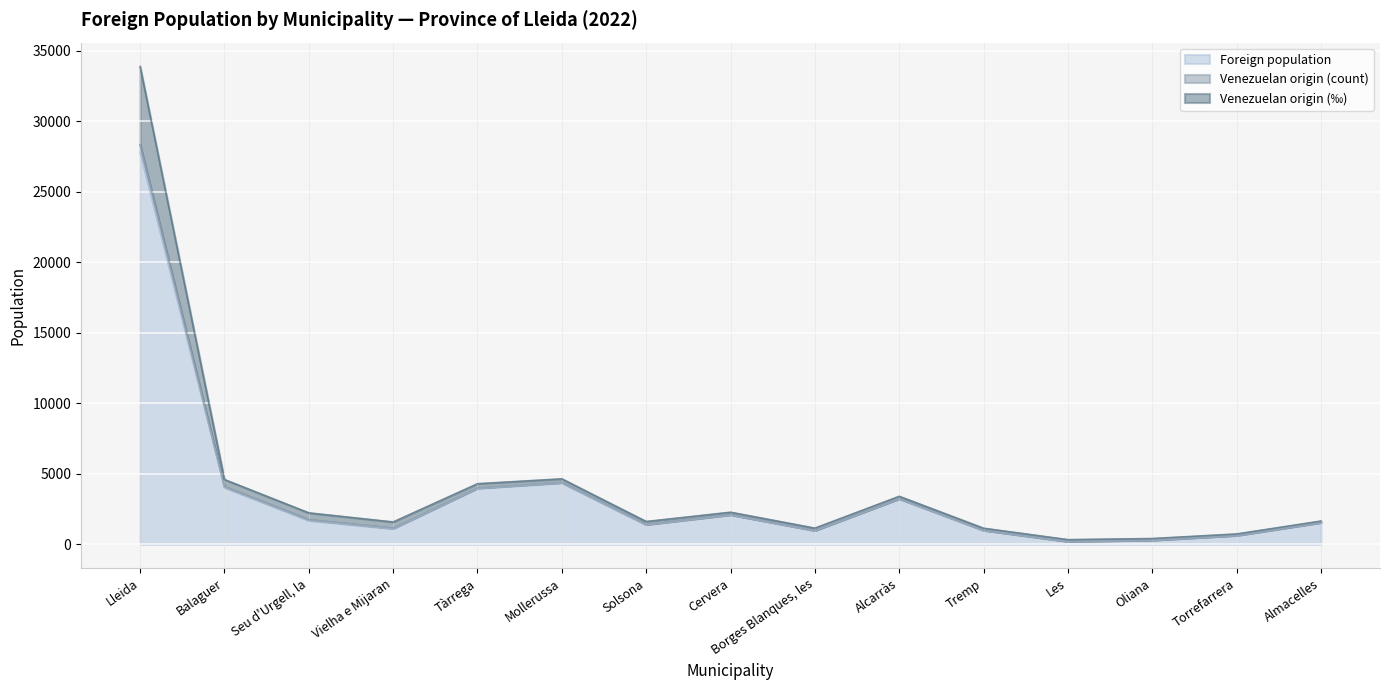

Reading left to right, what are all the values shown in this chart?

Foreign population: 27825	4048	1707	1117	3980	4372	1402	2096	978	3235	994	207	298	634	1549
Venezuelan origin (count): 33899	4598	2234	1587	4301	4647	1620	2279	1150	3407	1143	333	413	737	1652
Venezuelan origin (‰): 28355	4096	1753	1158	4008	4396	1421	2112	993	3250	1007	218	308	643	1558